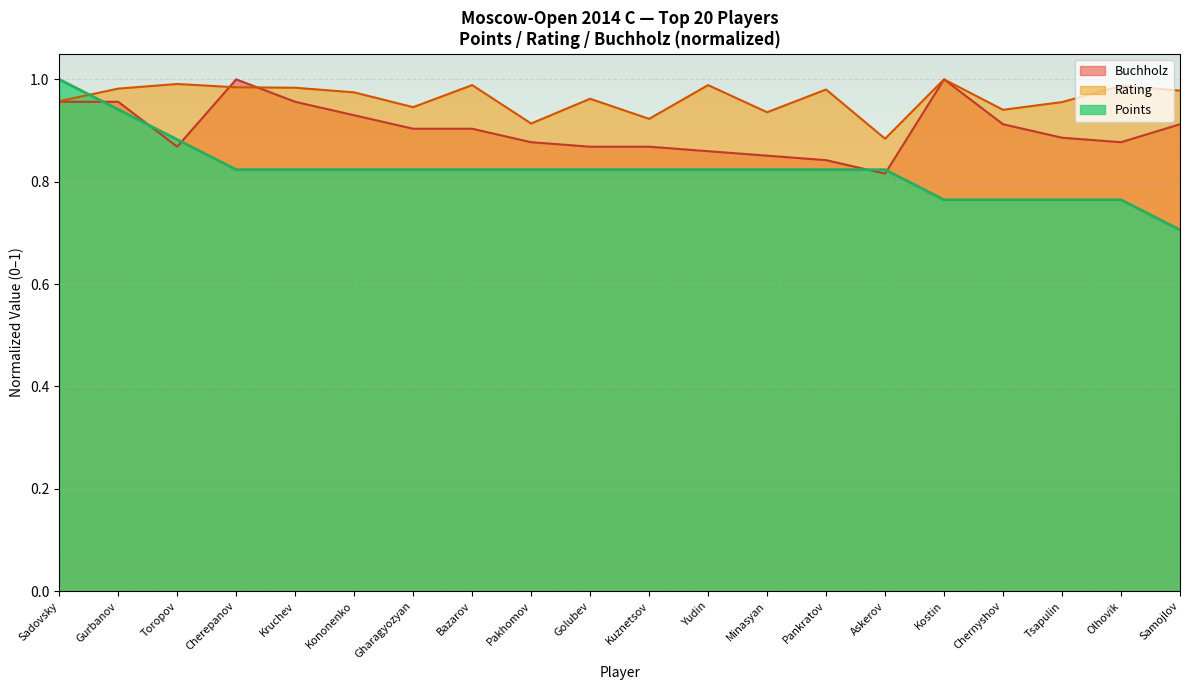

What is the highest value of the Rating series?

1.0